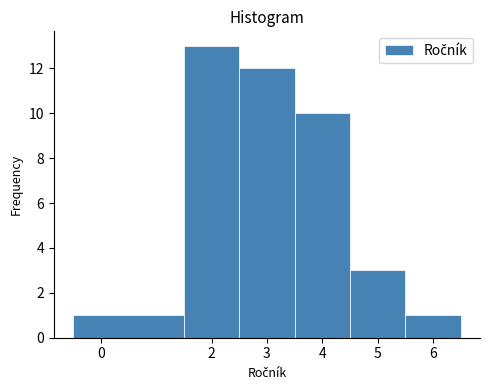

Reading left to right, transcribe this chart: for each bar, give the range it covers on the x-axis and its height. The values are not printed on the chart, so give them approximately, as read against the axis.

-0.5 to 1.5: 1
1.5 to 2.5: 13
2.5 to 3.5: 12
3.5 to 4.5: 10
4.5 to 5.5: 3
5.5 to 6.5: 1